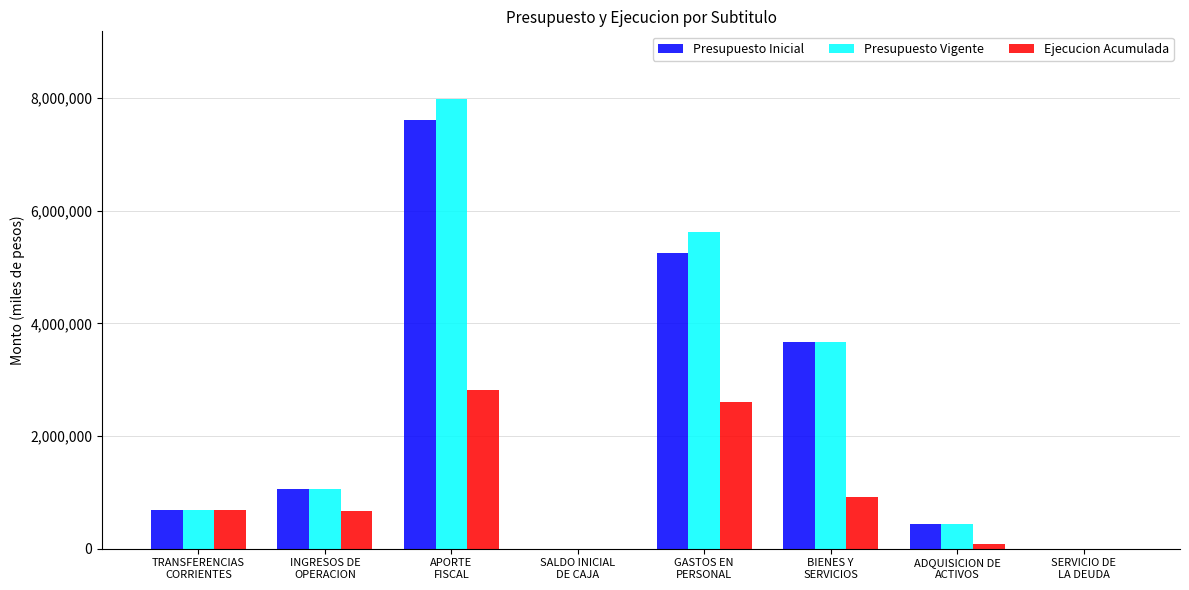

Which series has the largest total across all categories?

Presupuesto Vigente